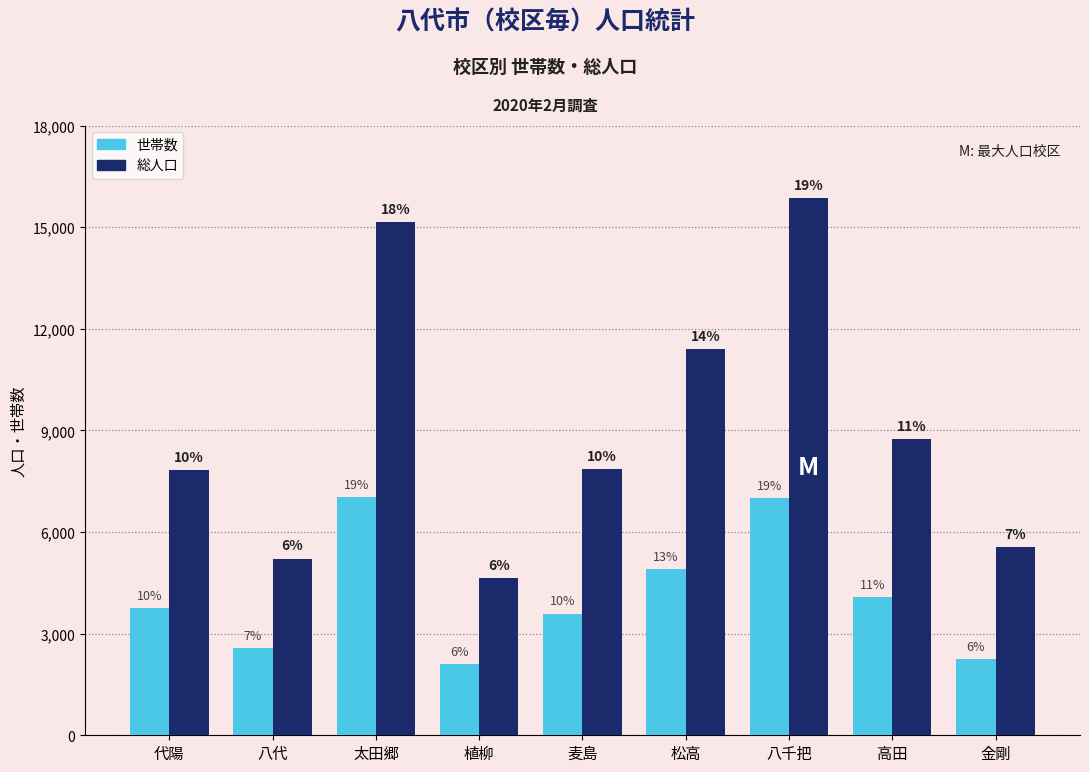

True or false: 総人口 has a value of 7848 at 麦島.

True